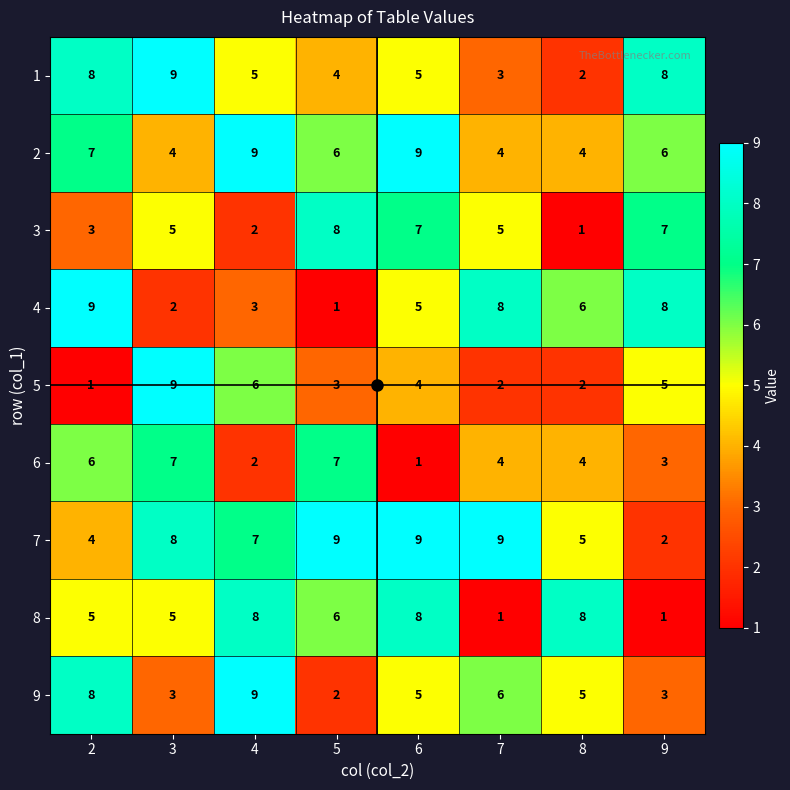

What is the difference between the highest and lowest values at 4?

7